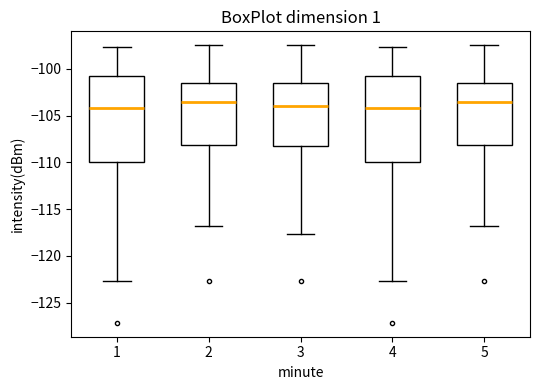

Reading left to right, read every box against the y-axis: the position of its median line, the range the box covers, and the ends of its whiskers. The values are not printed on the chart, so give them approximately, as read against the axis.

1: median -104.0, box -110.0 to -101.0, whiskers -122.5 to -97.5
2: median -103.5, box -108.0 to -101.5, whiskers -117.0 to -97.5
3: median -104.0, box -108.5 to -101.5, whiskers -117.5 to -97.5
4: median -104.0, box -110.0 to -101.0, whiskers -122.5 to -97.5
5: median -103.5, box -108.0 to -101.5, whiskers -117.0 to -97.5